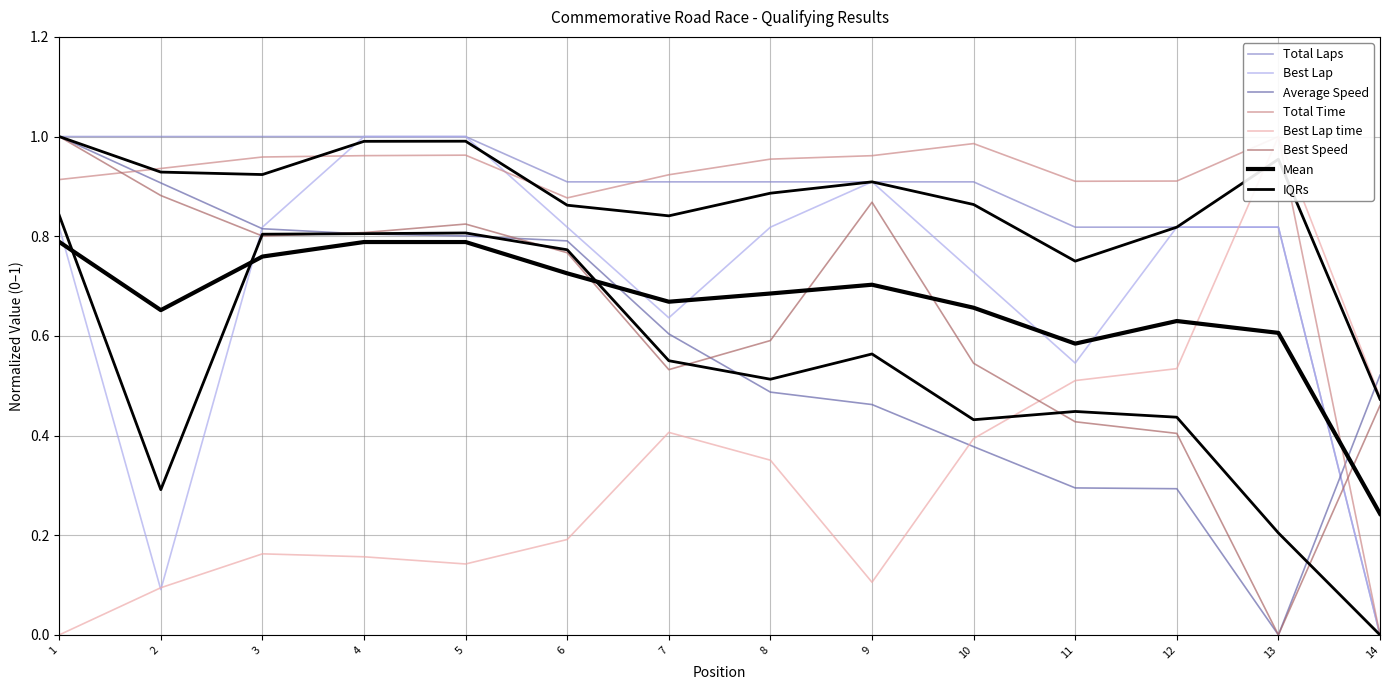

What is the difference between the highest and lowest values at 9?

0.9